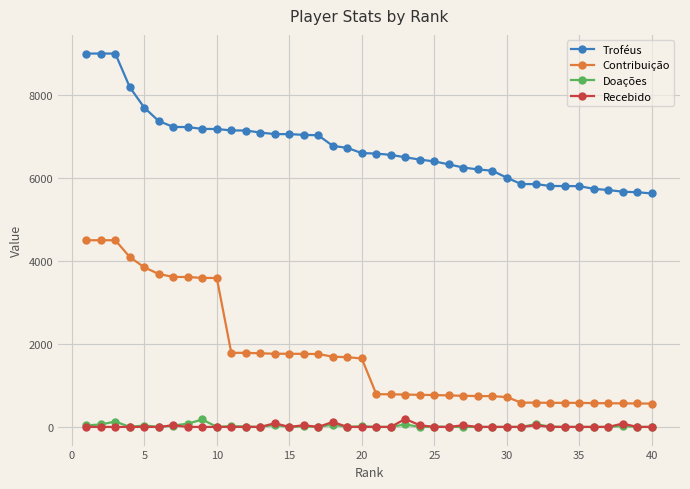

What are all the series names shown in the legend?

Troféus, Contribuição, Doações, Recebido